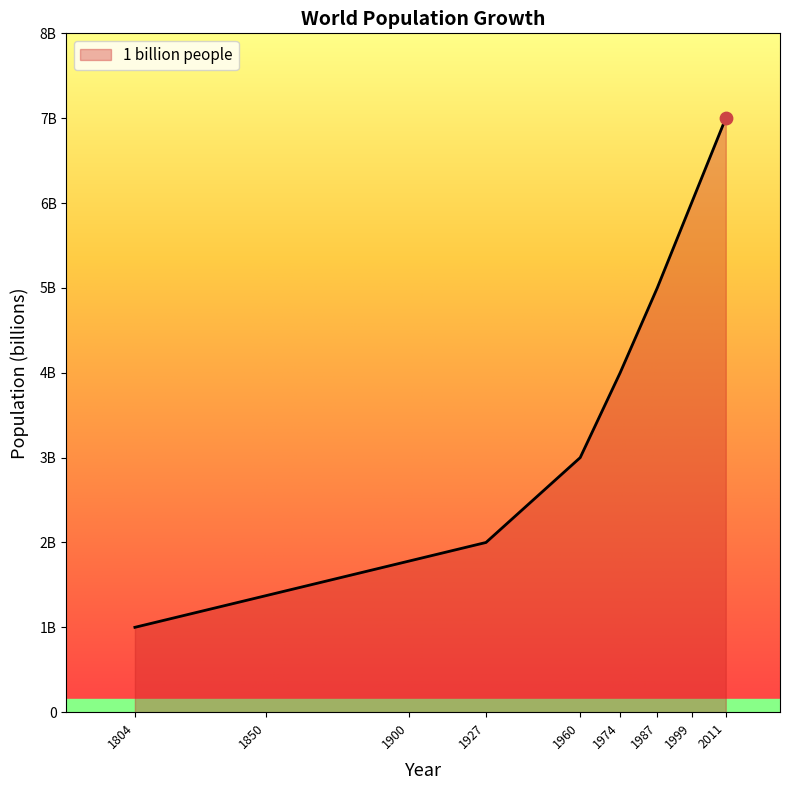

Approximately how many times larger is the value at 1999 compared to 1927?

3.0